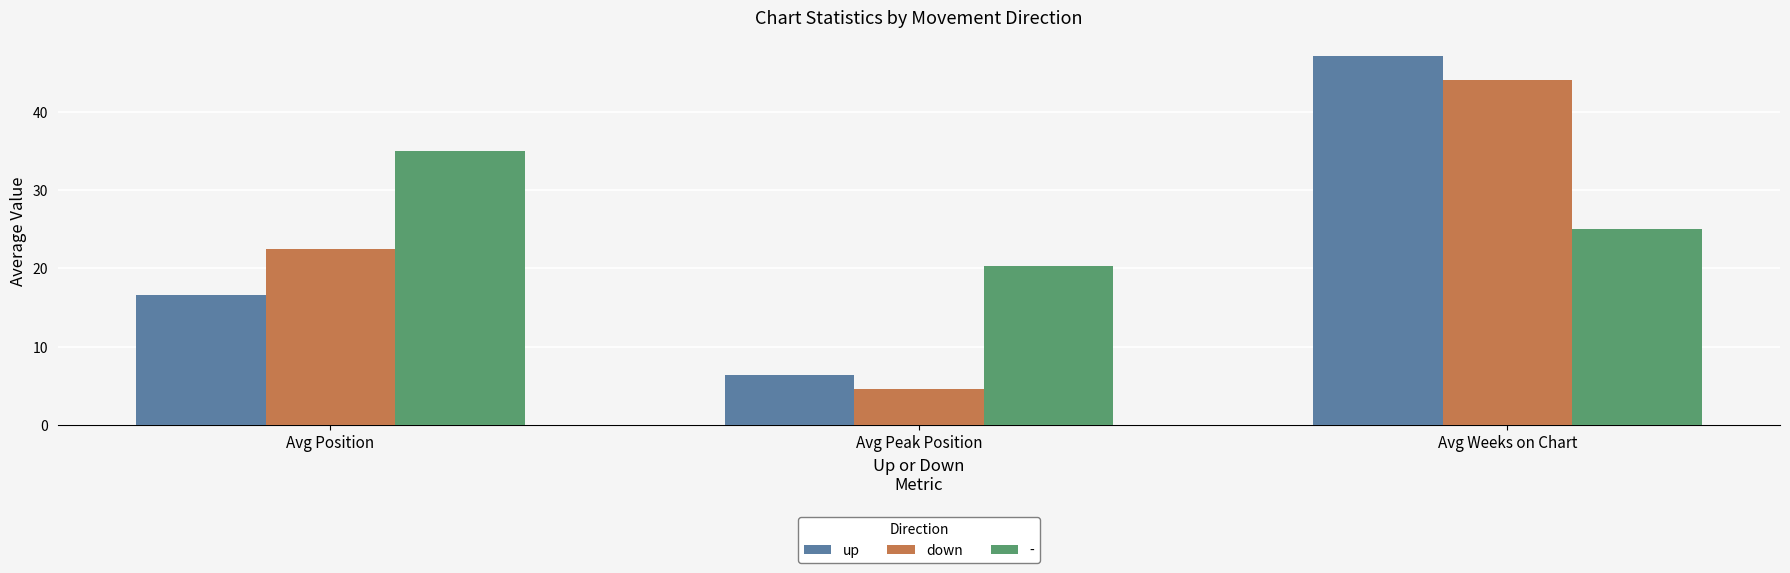

At which label does up first exceed 16?

Avg Position